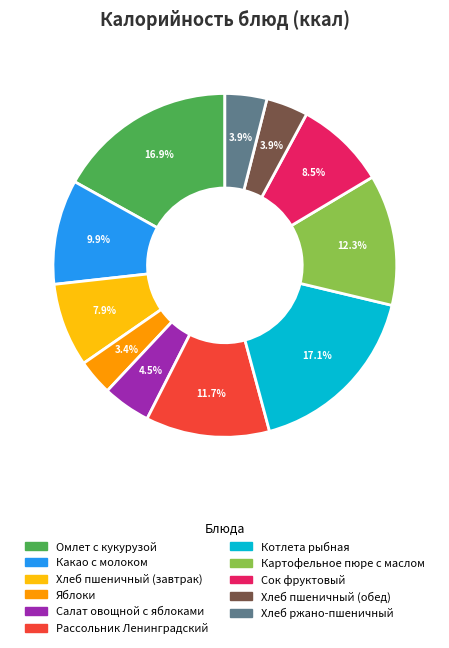

Between Картофельное пюре с маслом and Салат овощной с яблоками, which is larger?

Картофельное пюре с маслом